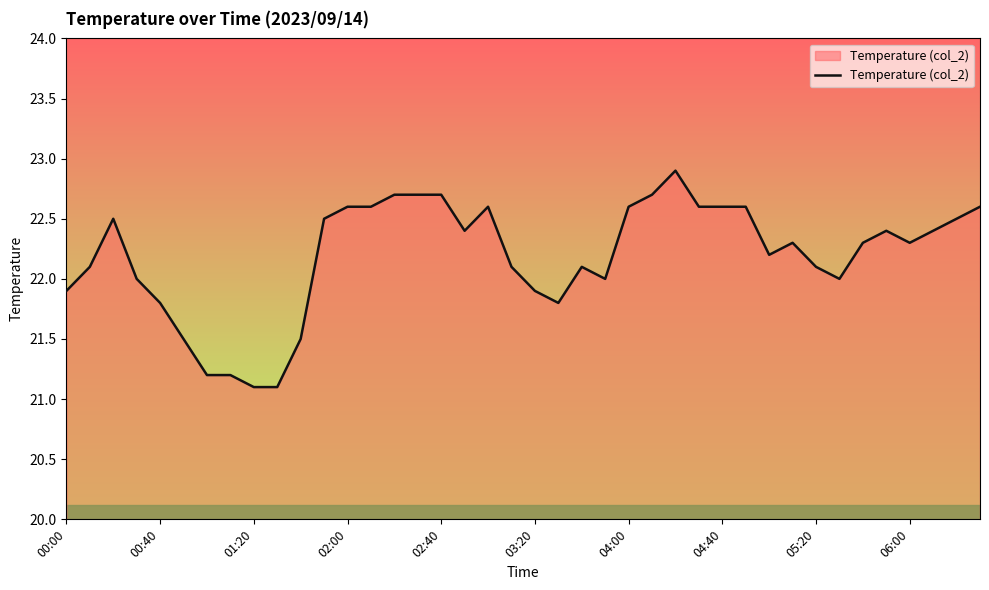

What is the smallest value displayed?

21.1